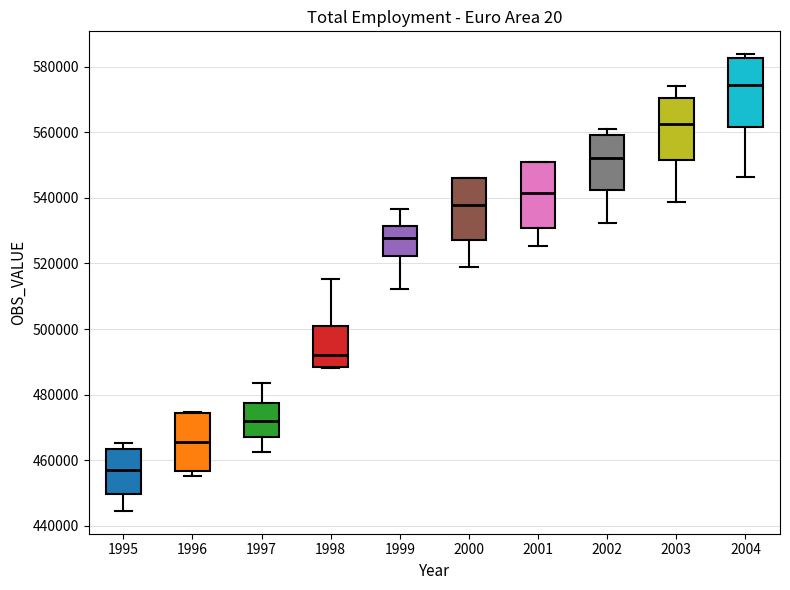

Which box has the lowest median line?

1995